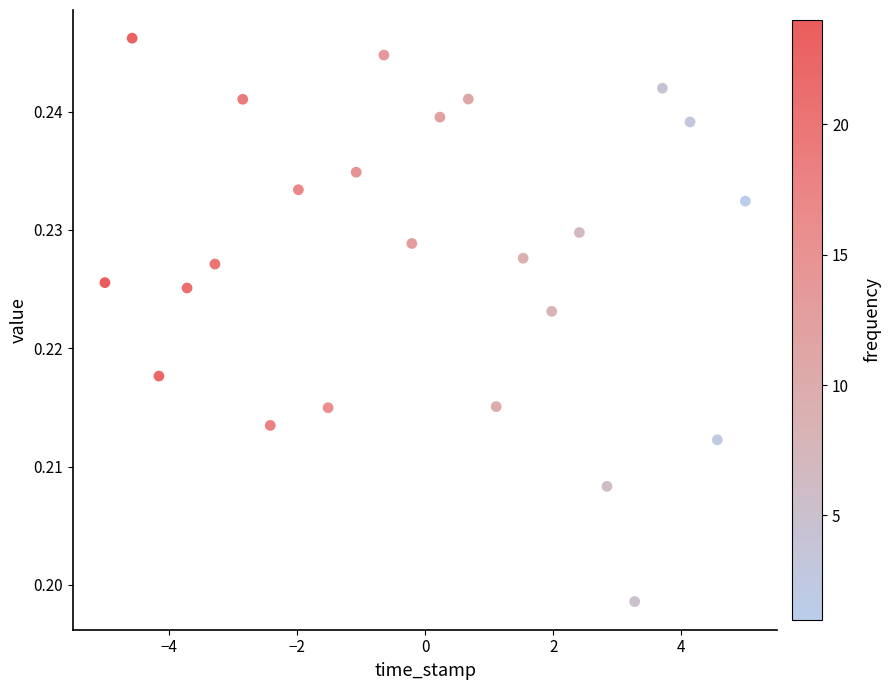

What is the range of X values (max minus min)?

10.0